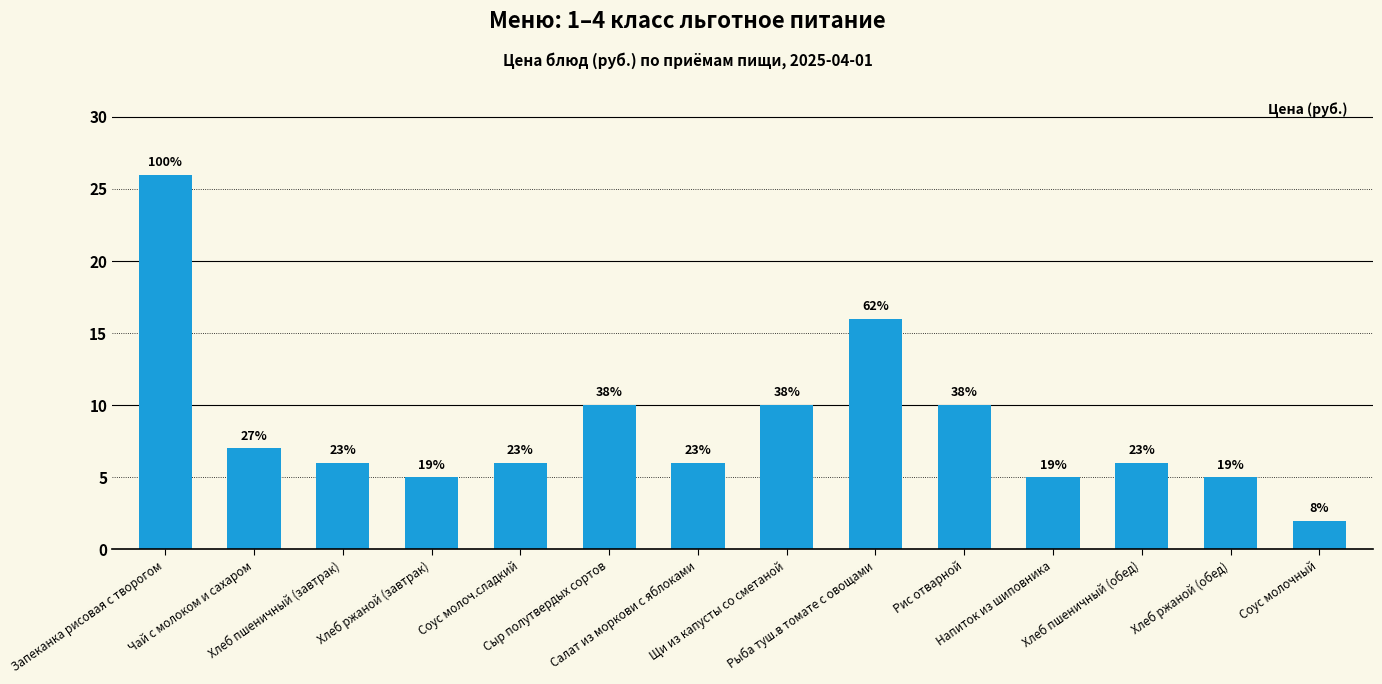

What is the value of the 10th bar from the left?

10